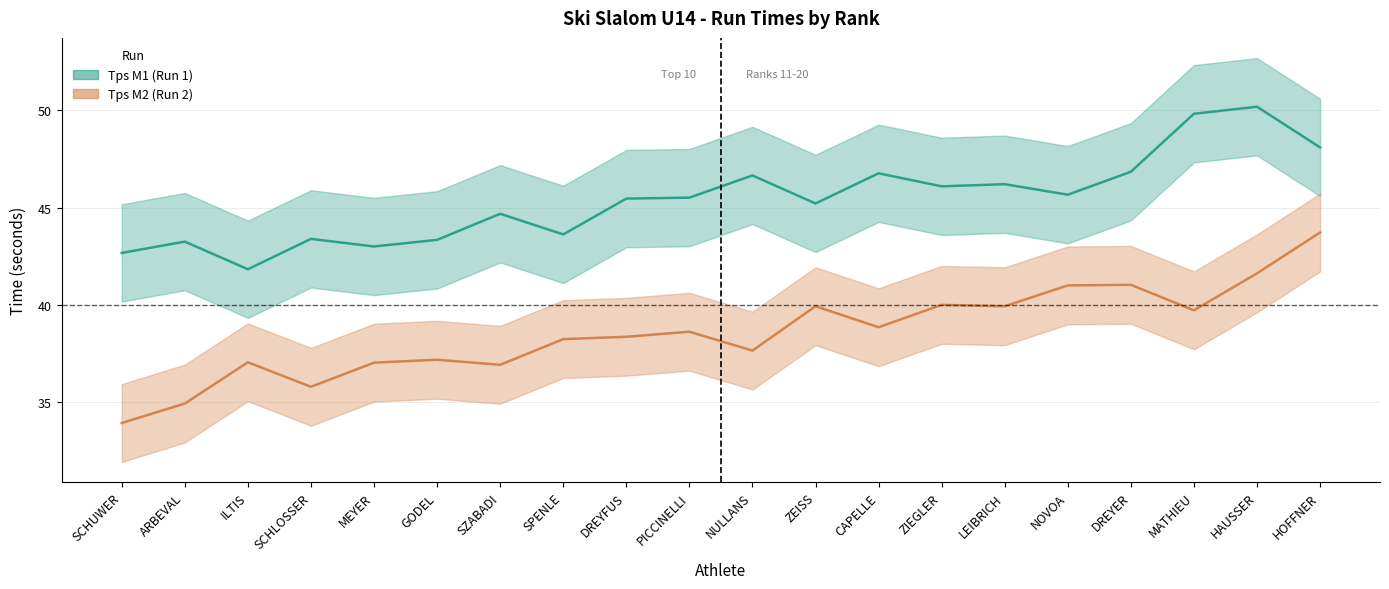

Where is Tps M1 nearest to the value 46?

ZIEGLER